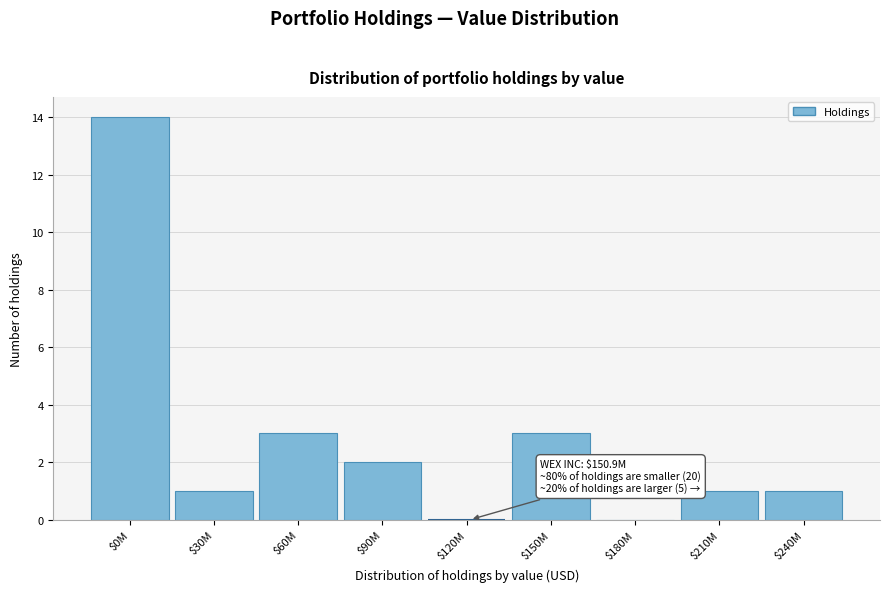

Is it true that the value at $60M is 3?

True